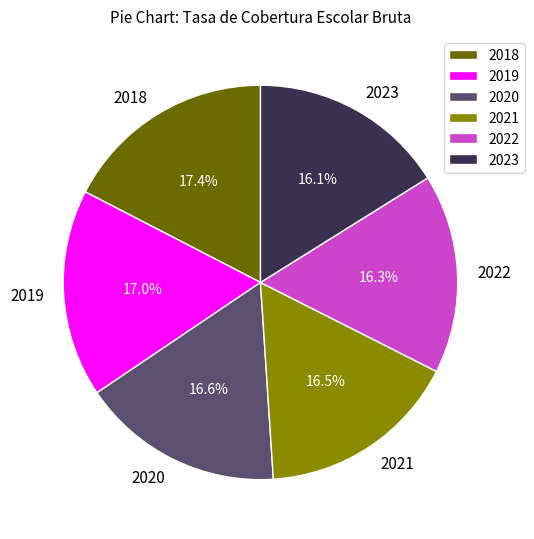

Combined, do 2022 and 2018 account for over 50%?

No